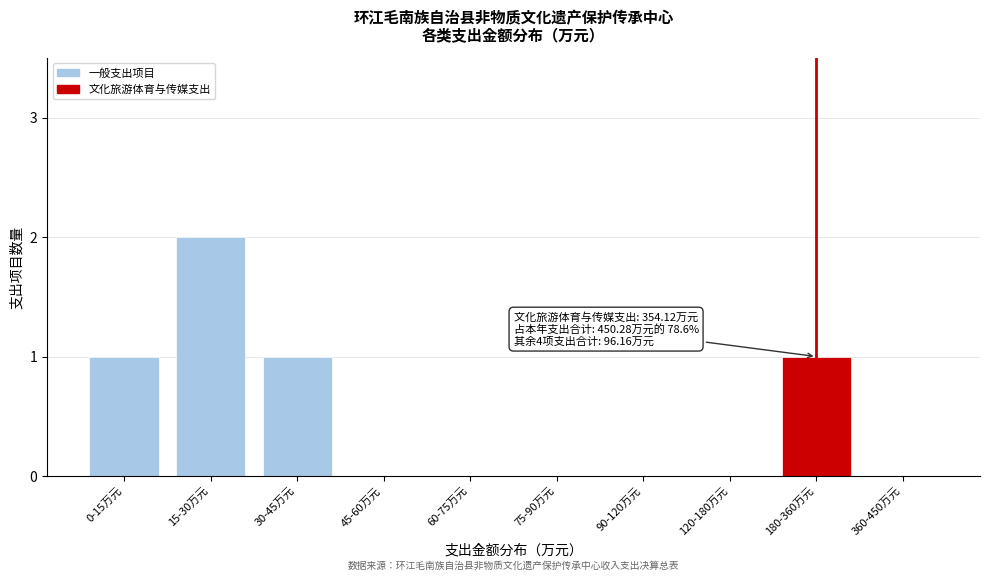

Reading right to left, transcribe all the data shown in this chart.

360-450万元=0	180-360万元=1	120-180万元=0	90-120万元=0	75-90万元=0	60-75万元=0	45-60万元=0	30-45万元=1	15-30万元=2	0-15万元=1